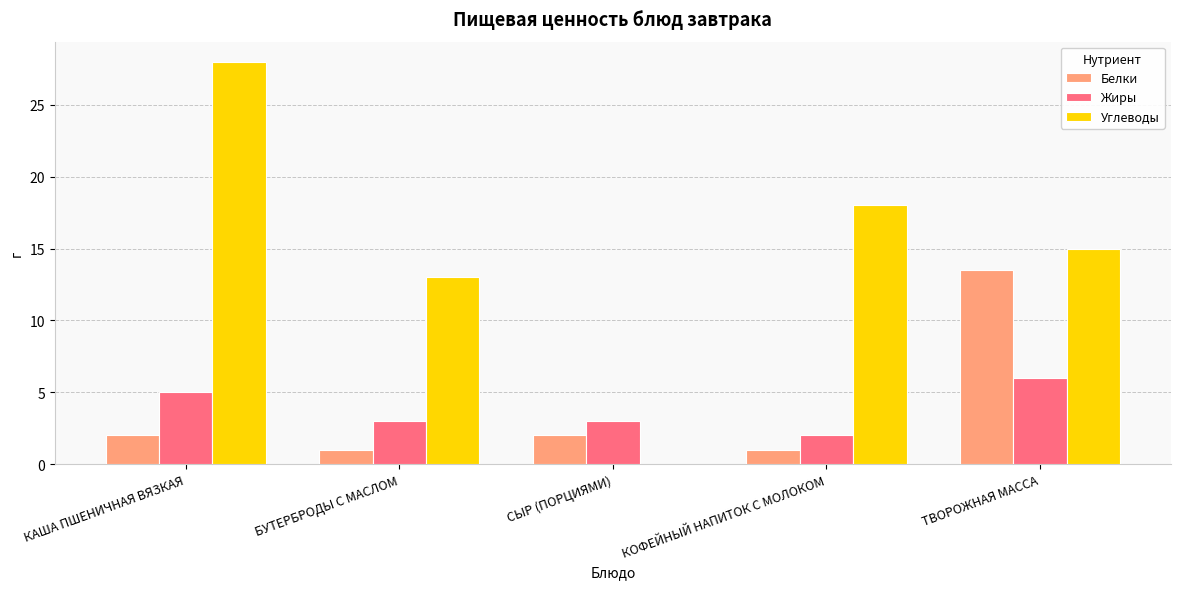

The value of Белки at БУТЕРБРОДЫ С МАСЛОМ is 1.0. True or false?

True